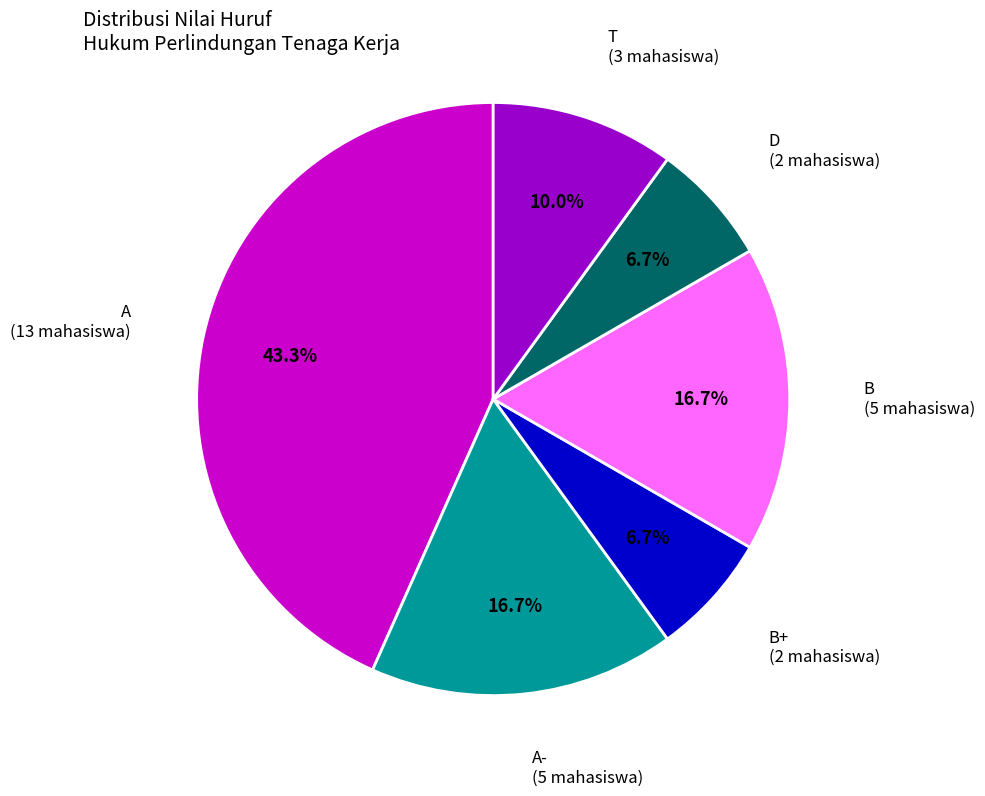

To the nearest percent, what is the difference between the largest and smallest slice percentages?

37%